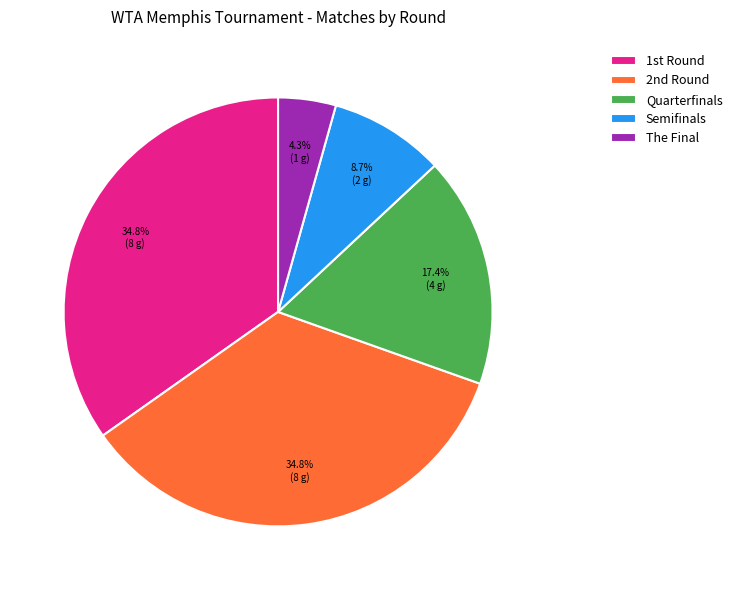

Is Semifinals the majority of the pie?

No